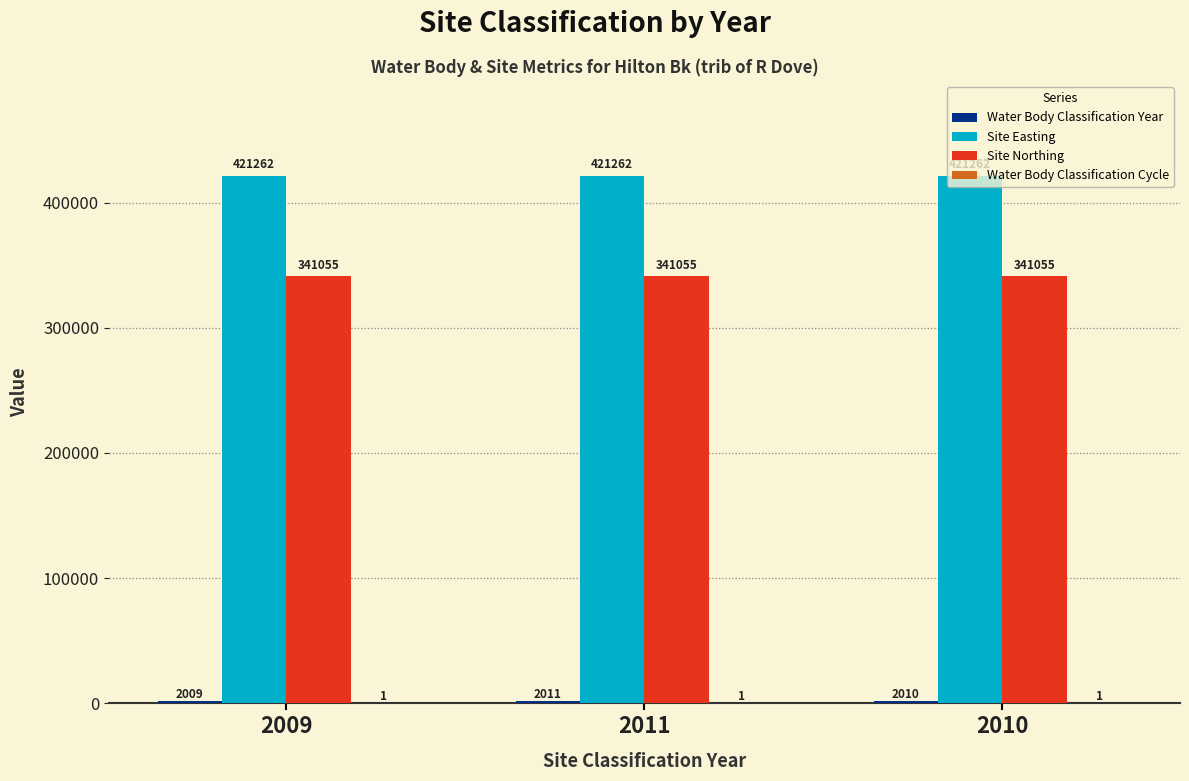

Are the bars horizontal?

No